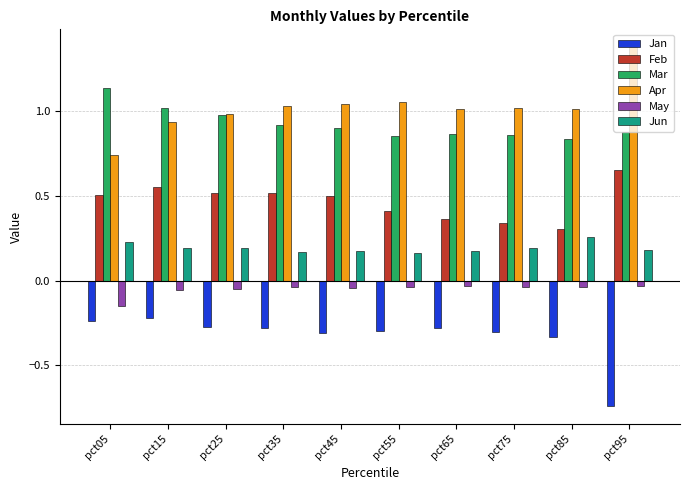

List the series in order of their peak value, highest first.

Apr, Mar, Feb, Jun, May, Jan